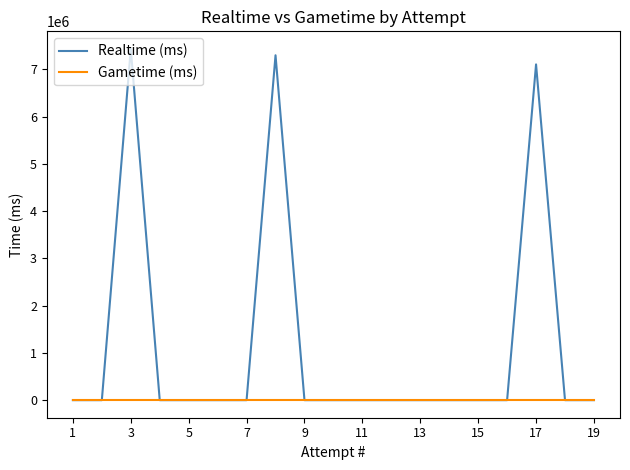

Between 19 and 17, which series saw the biggest shift?

Realtime (ms)